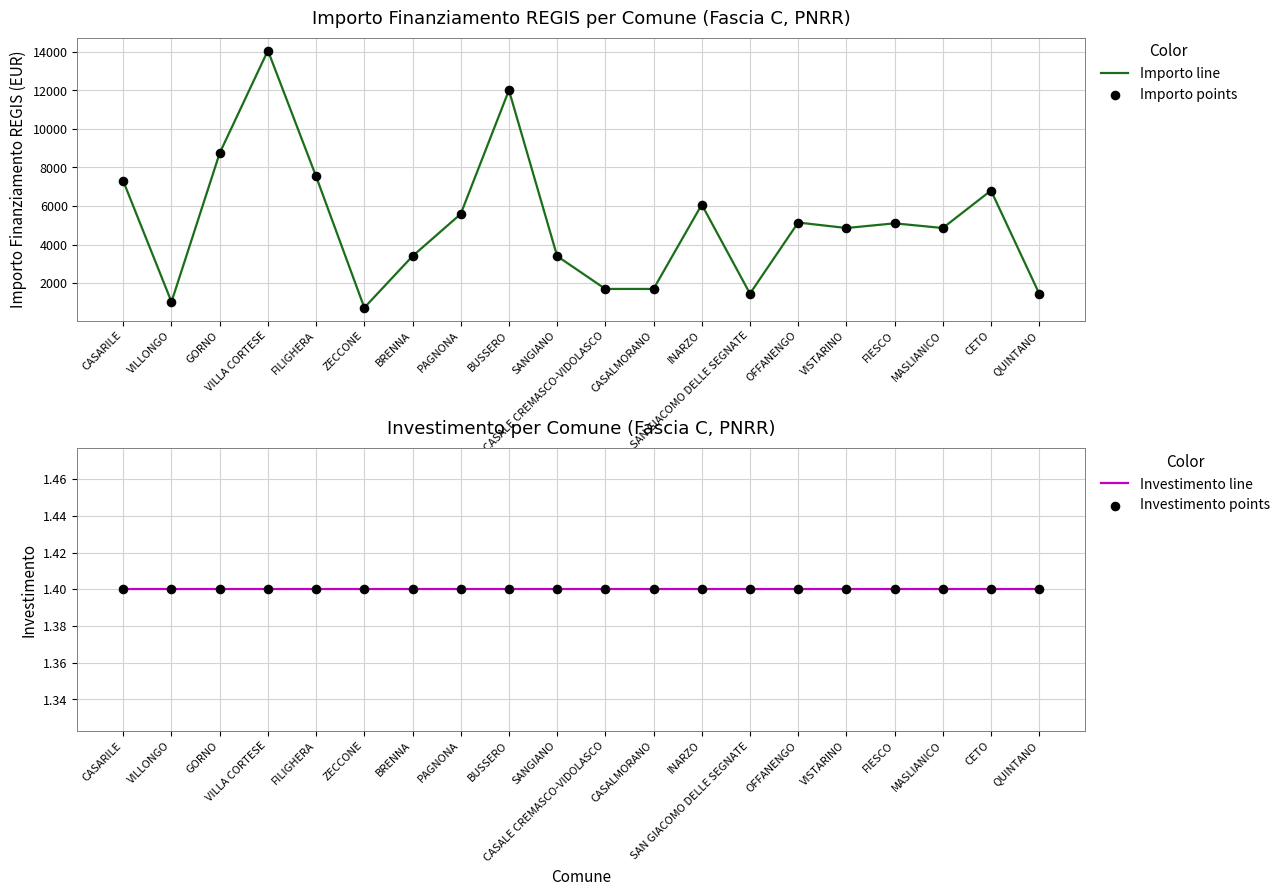

At which category is the sum across all series the highest?

VILLA CORTESE